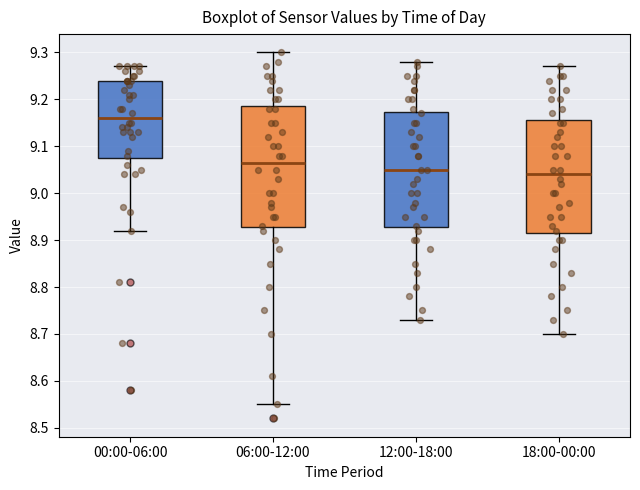

Reading left to right, read every box against the y-axis: the position of its median line, the range the box covers, and the ends of its whiskers. The values are not printed on the chart, so give them approximately, as read against the axis.

00:00-06:00: median 9.16, box 9.08 to 9.24, whiskers 8.92 to 9.27
06:00-12:00: median 9.07, box 8.93 to 9.19, whiskers 8.55 to 9.30
12:00-18:00: median 9.05, box 8.93 to 9.17, whiskers 8.73 to 9.28
18:00-00:00: median 9.04, box 8.92 to 9.16, whiskers 8.70 to 9.27